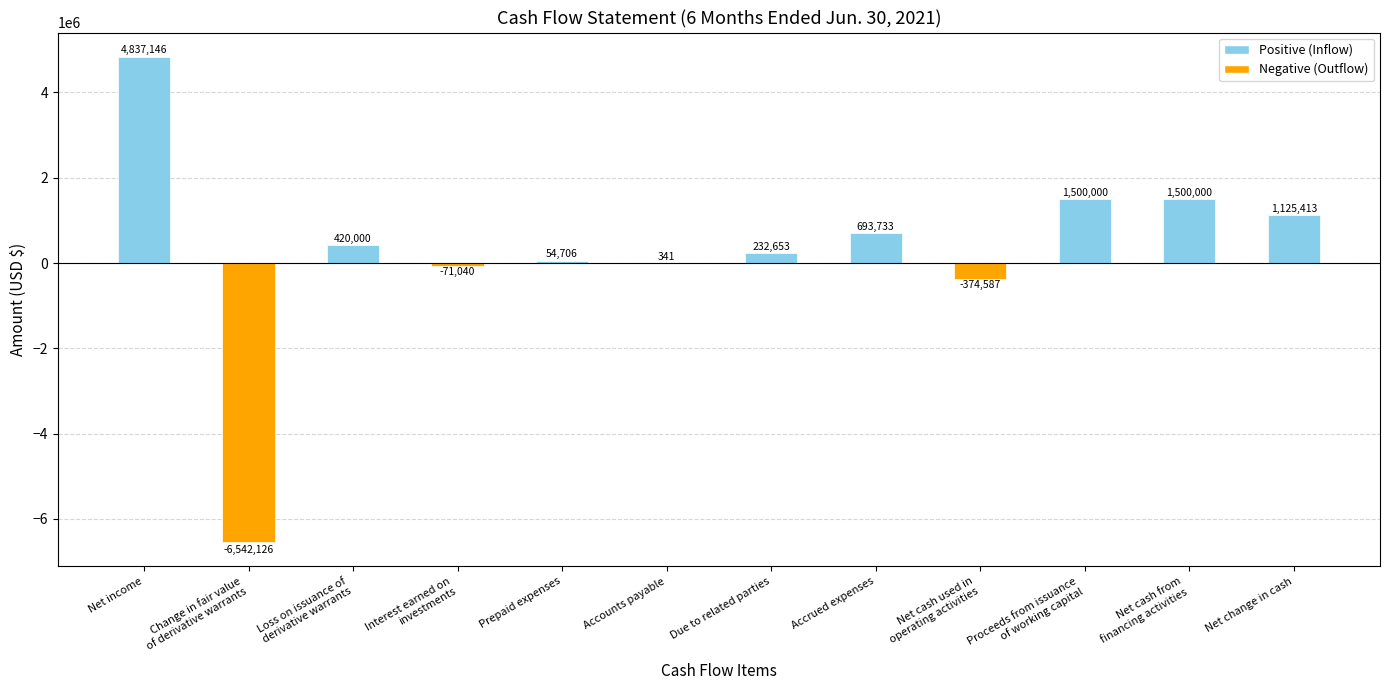

Is it true that the value at Net cash from
financing activities is 1500000?

True